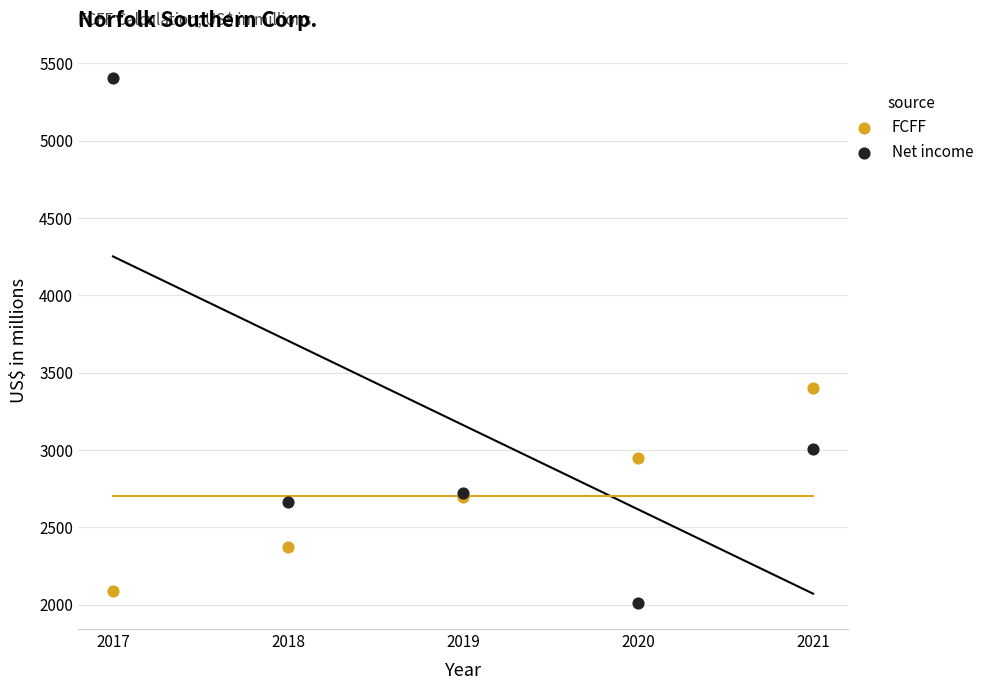

Which series has the largest Y range (max minus min)?

Net income